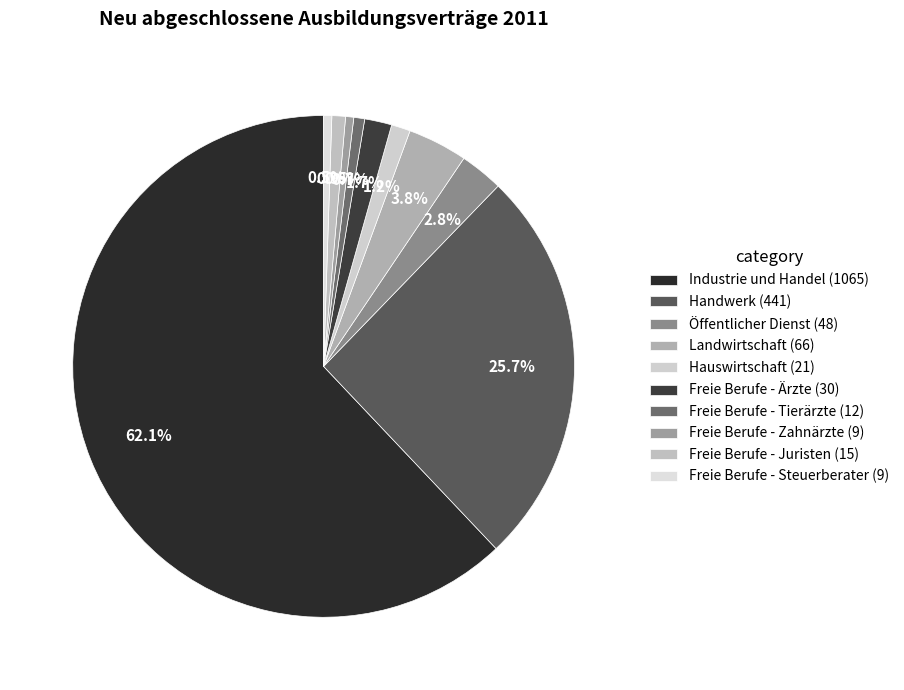

Is the sum of Industrie und Handel and Landwirtschaft greater than half?

Yes